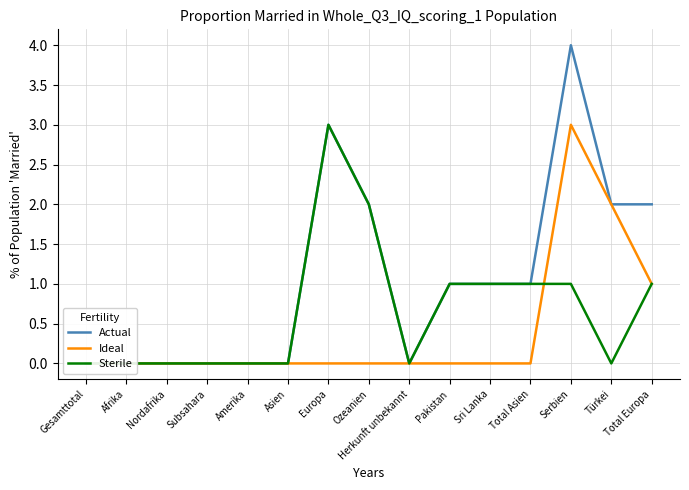

What is the label of the 3rd point from the right?

Serbien